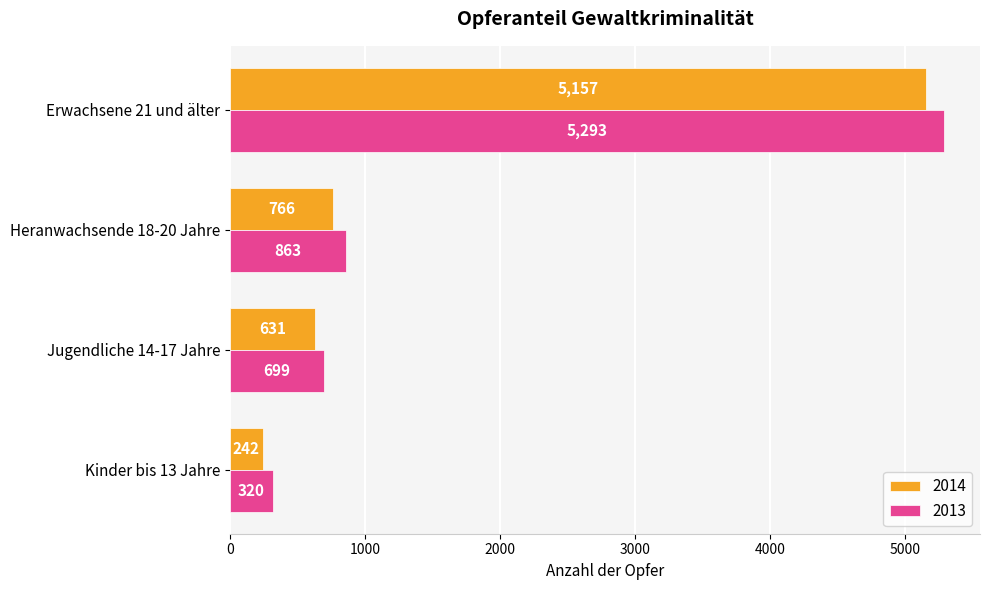

The 2014 series shows 453 at Heranwachsende 18-20 Jahre. True or false?

False